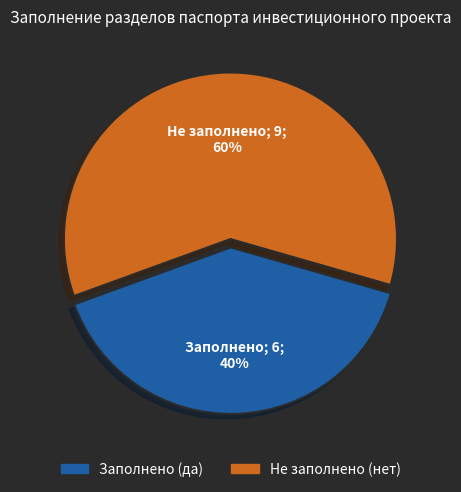

To the nearest percent, what is the average slice percentage?

50%